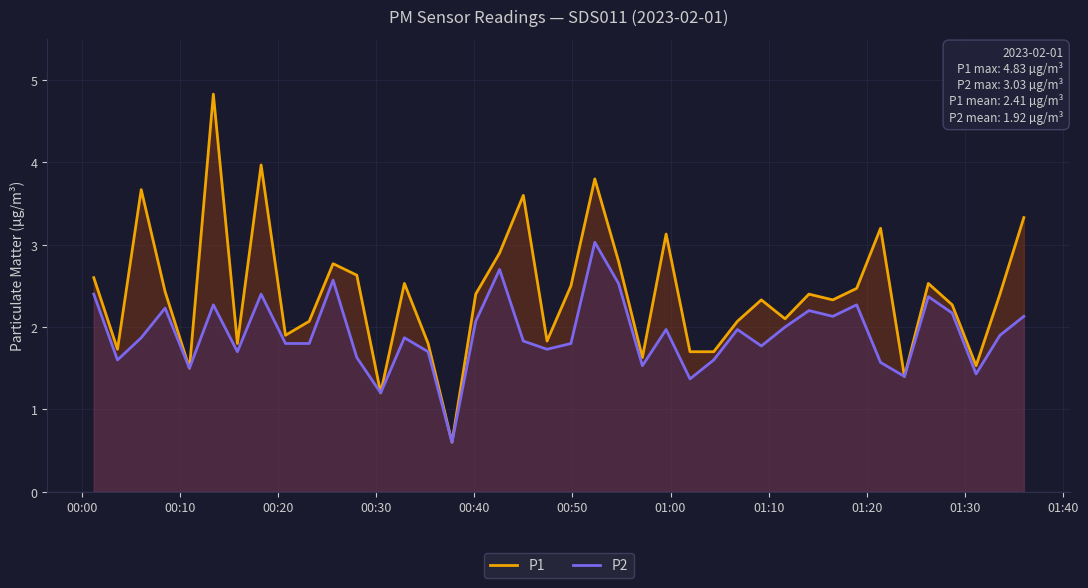

How many lines are shown in the chart?

2